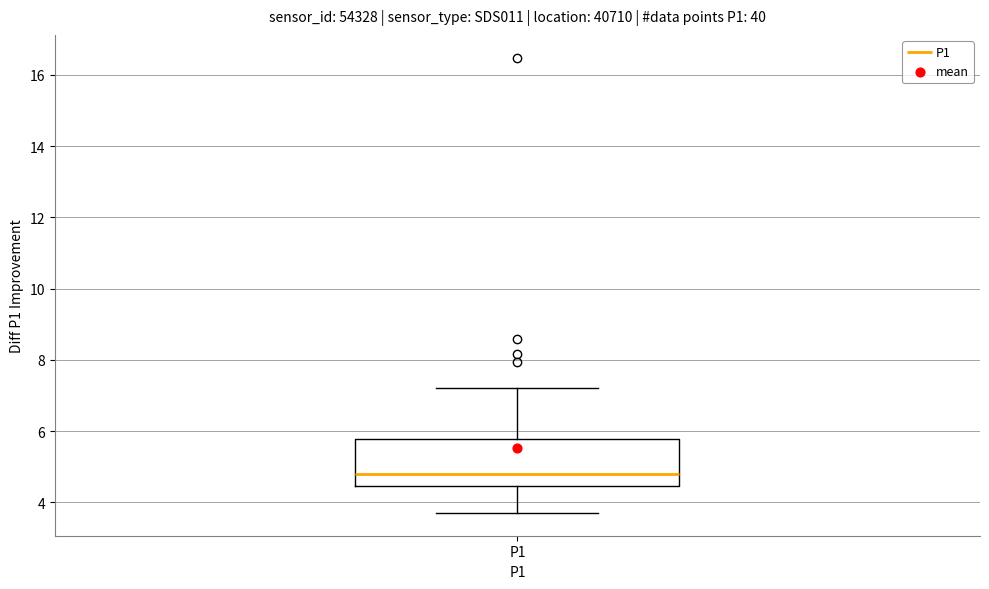

Transcribe this box plot: give where the median line is, the range the box spans, and where the two whiskers end, as read against the y-axis. The values are not printed on the chart, so give them approximately, as read against the axis.

median 4.8, box 4.4 to 5.8, whiskers 3.8 to 7.2